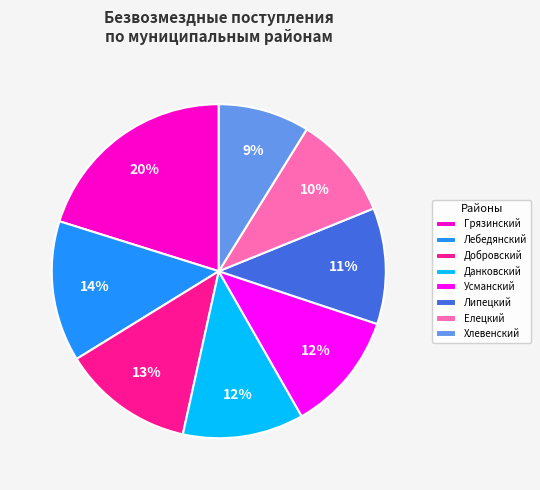

Does Хлевенский account for over 50% of the chart?

No